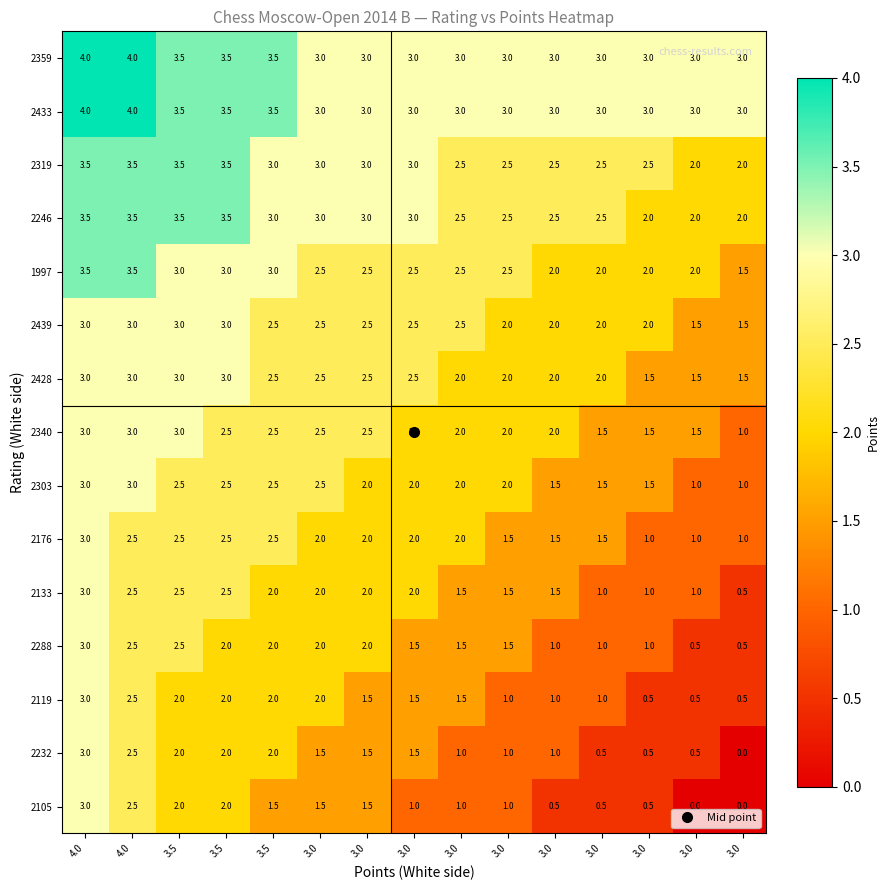

What is the difference between the highest and lowest values at 3.0?

1.5